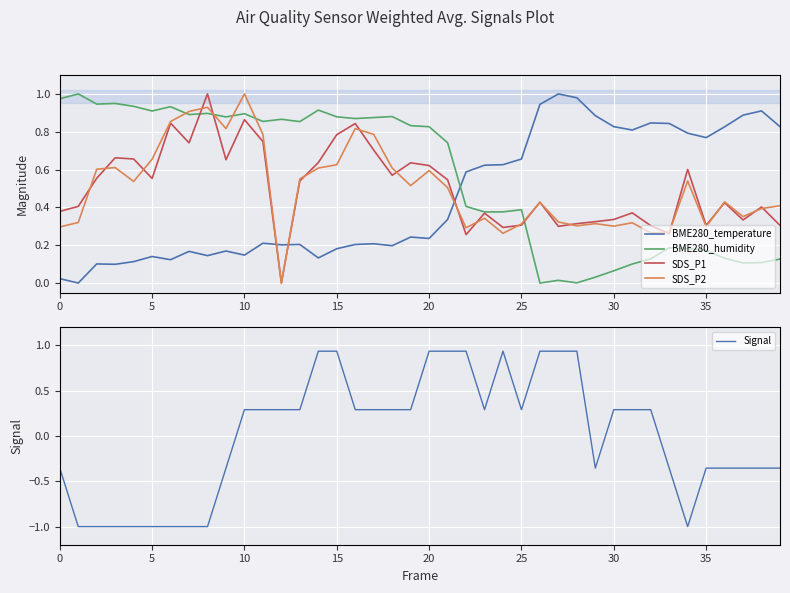

Which has a higher value, 30 or 15?

30